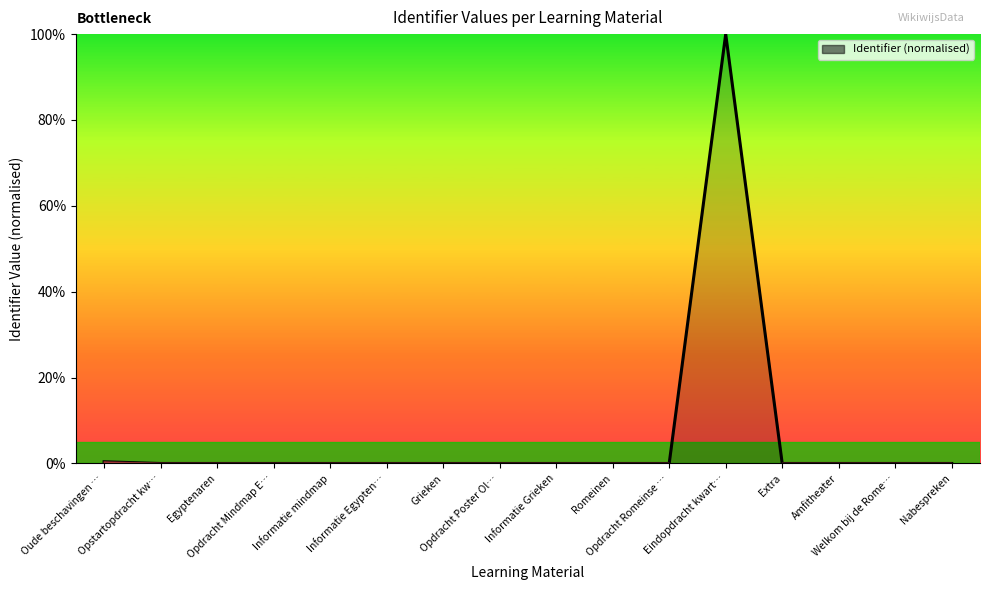

What is the maximum value shown in the chart?

100.0